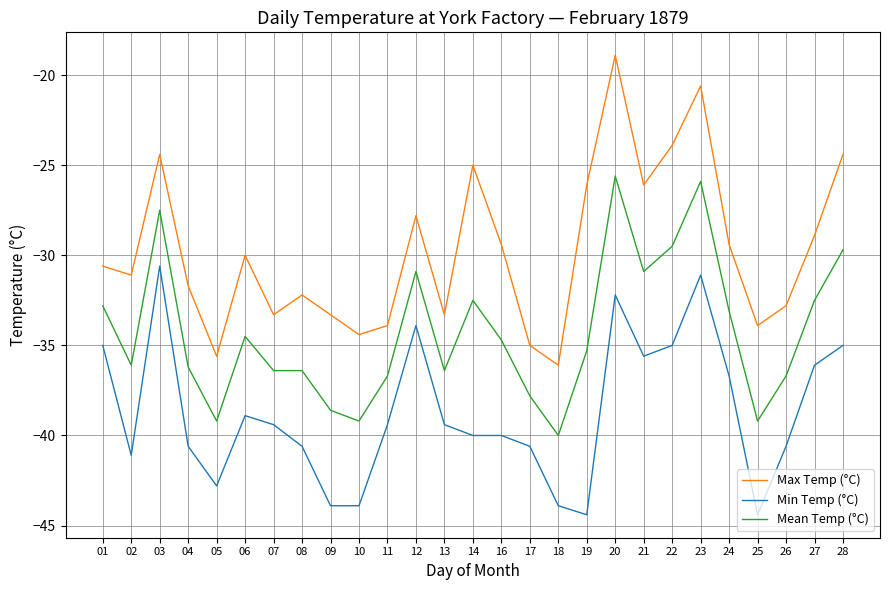

What is the spread (max minus min) of values at 02?

10.0